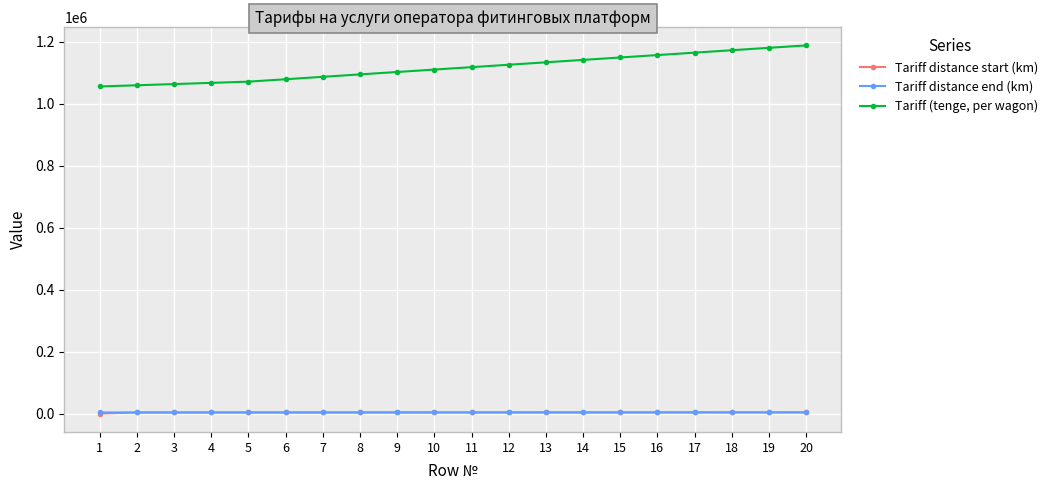

What is the difference between the maximum and minimum values in the Tariff distance end (km) series?

340